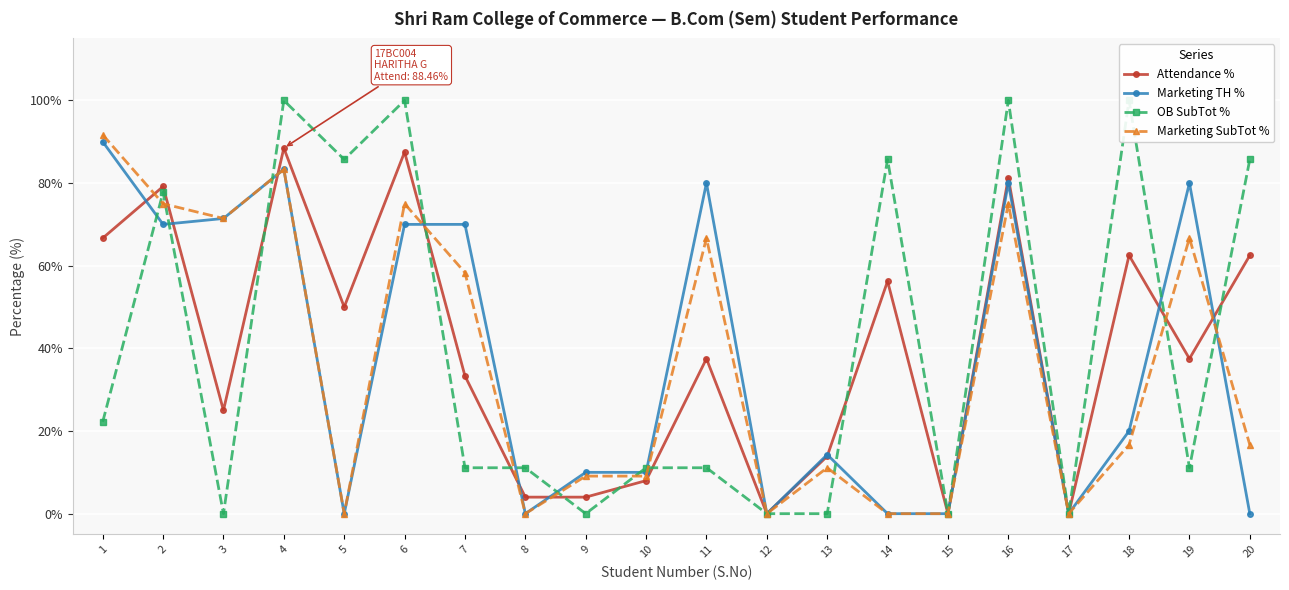

At which label is OB SubTot % closest to 50?

1